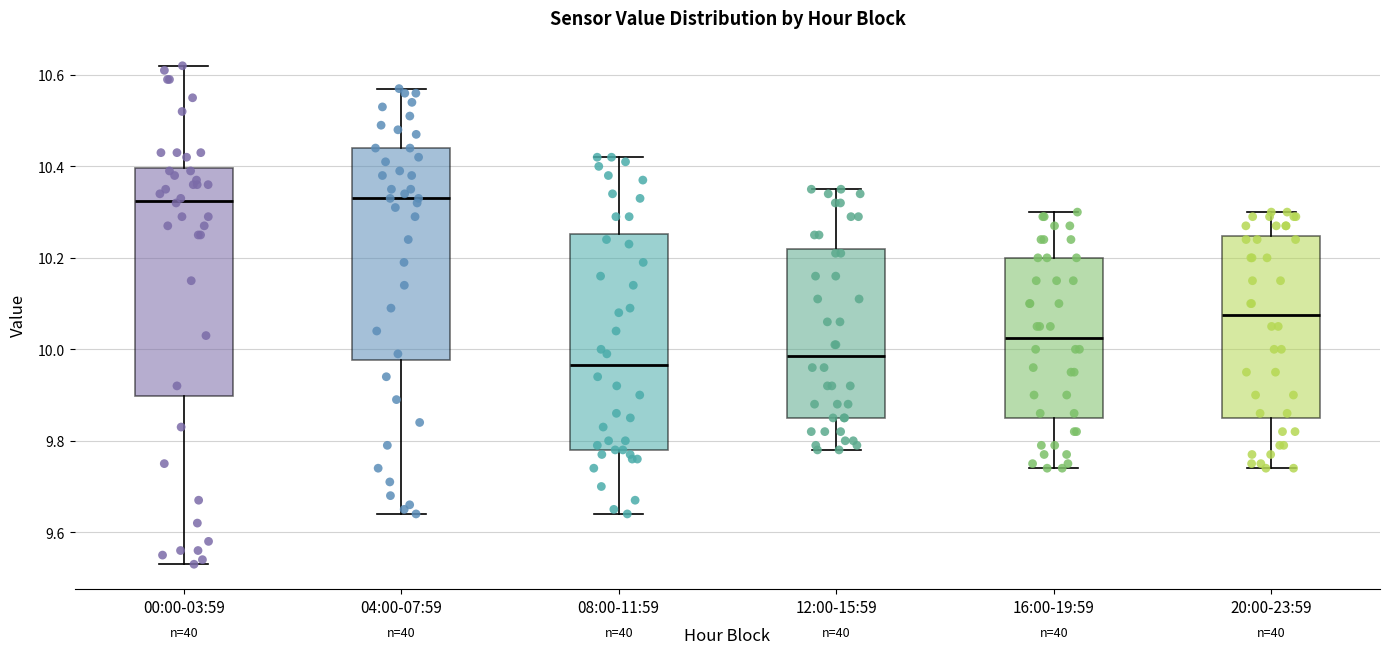

Reading left to right, read every box against the y-axis: the position of its median line, the range the box covers, and the ends of its whiskers. The values are not printed on the chart, so give them approximately, as read against the axis.

00:00-03:59: median 10.32, box 9.90 to 10.40, whiskers 9.54 to 10.62
04:00-07:59: median 10.34, box 9.98 to 10.44, whiskers 9.64 to 10.58
08:00-11:59: median 9.96, box 9.78 to 10.26, whiskers 9.64 to 10.42
12:00-15:59: median 9.98, box 9.86 to 10.22, whiskers 9.78 to 10.36
16:00-19:59: median 10.02, box 9.86 to 10.20, whiskers 9.74 to 10.30
20:00-23:59: median 10.08, box 9.86 to 10.24, whiskers 9.74 to 10.30